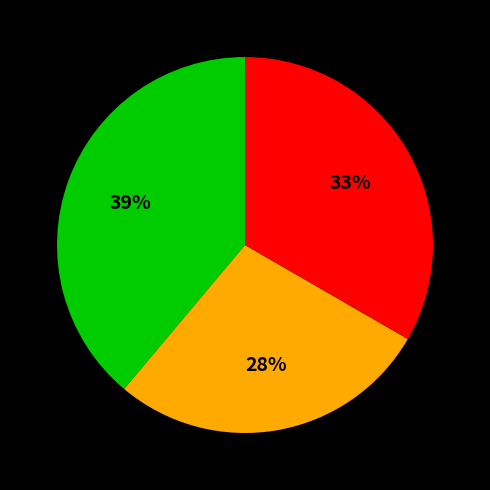

Does any single category account for the majority?

No